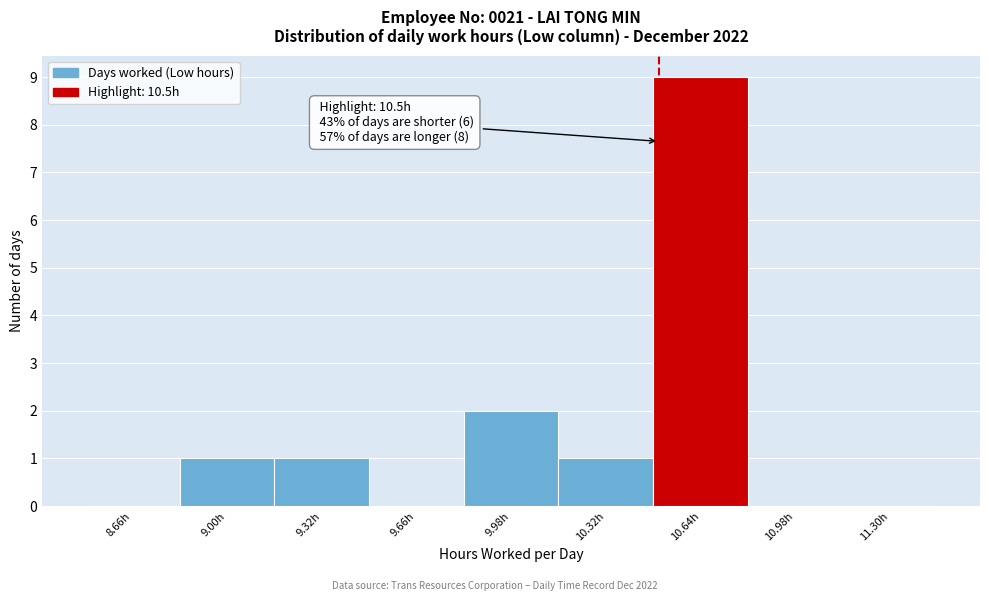

Over which range of the x-axis is the bar tallest?

10.48 to 10.81